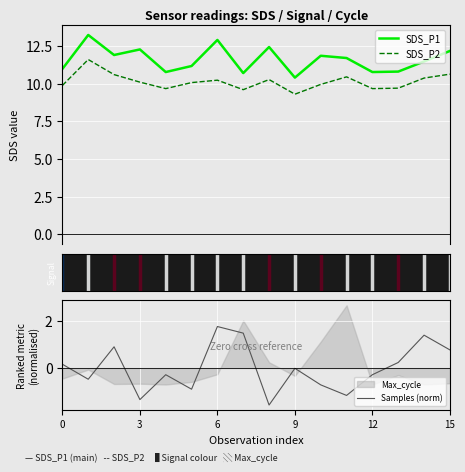

What is the lowest value of the SDS_P2 series?

9.3